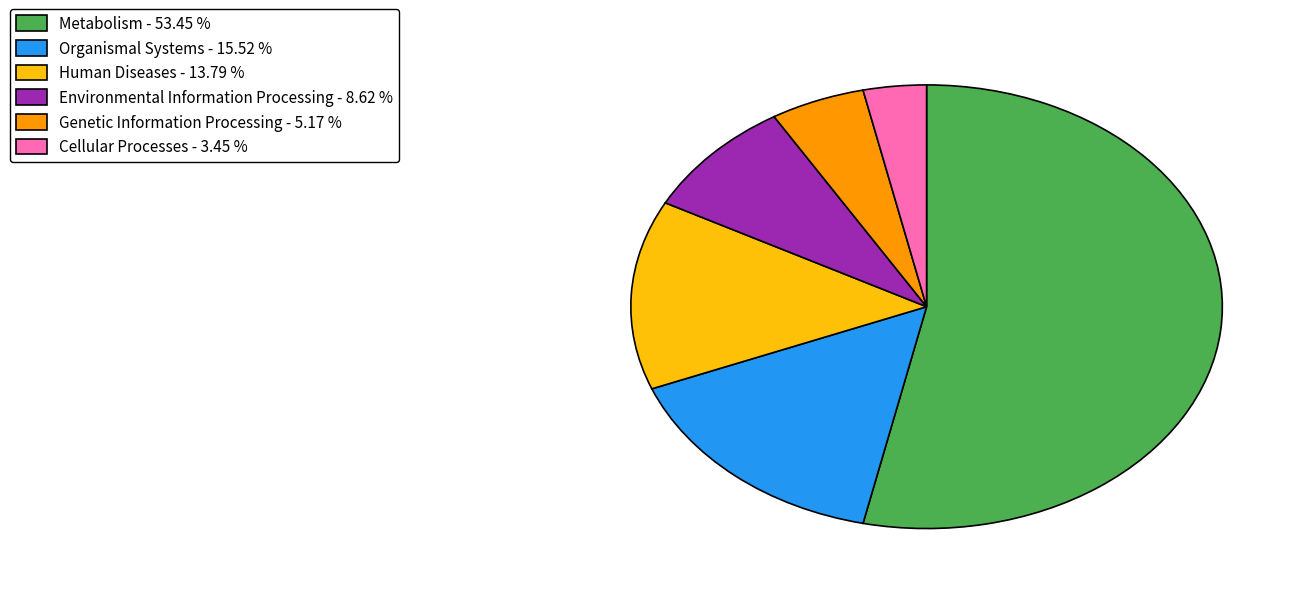

Do Genetic Information Processing and Organismal Systems together represent more than half of the pie?

No